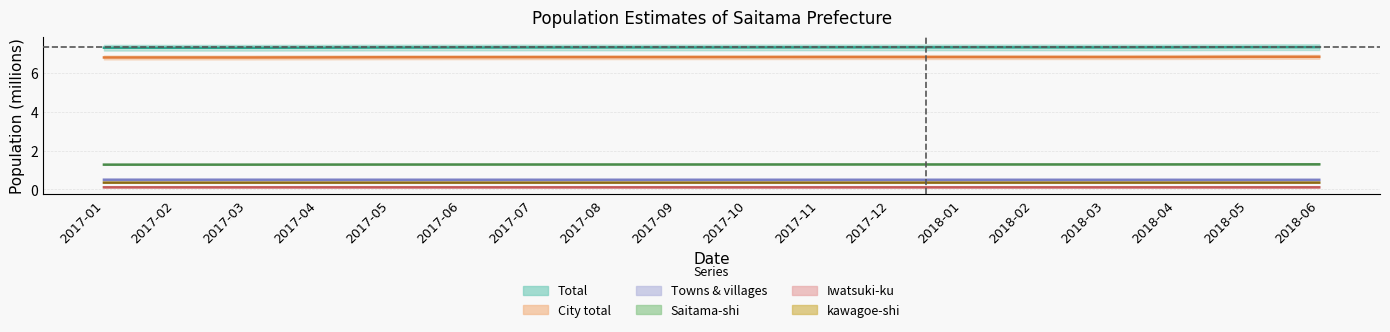

Reading right to left, transcribe all the data shown in this chart.

Total: 2018-06=7.3	2018-05=7.3	2018-04=7.3	2018-03=7.3	2018-02=7.3	2018-01=7.3	2017-12=7.3	2017-11=7.3	2017-10=7.3	2017-09=7.3	2017-08=7.3	2017-07=7.3	2017-06=7.3	2017-05=7.3	2017-04=7.3	2017-03=7.3	2017-02=7.3	2017-01=7.3
City total: 2018-06=6.8	2018-05=6.8	2018-04=6.8	2018-03=6.8	2018-02=6.8	2018-01=6.8	2017-12=6.8	2017-11=6.8	2017-10=6.8	2017-09=6.8	2017-08=6.8	2017-07=6.8	2017-06=6.8	2017-05=6.8	2017-04=6.8	2017-03=6.8	2017-02=6.8	2017-01=6.8
Towns and villages: 2018-06=0.5	2018-05=0.5	2018-04=0.5	2018-03=0.5	2018-02=0.5	2018-01=0.5	2017-12=0.5	2017-11=0.5	2017-10=0.5	2017-09=0.5	2017-08=0.5	2017-07=0.5	2017-06=0.5	2017-05=0.5	2017-04=0.5	2017-03=0.5	2017-02=0.5	2017-01=0.5
Saitama-shi: 2018-06=1.3	2018-05=1.3	2018-04=1.3	2018-03=1.3	2018-02=1.3	2018-01=1.3	2017-12=1.3	2017-11=1.3	2017-10=1.3	2017-09=1.3	2017-08=1.3	2017-07=1.3	2017-06=1.3	2017-05=1.3	2017-04=1.3	2017-03=1.3	2017-02=1.3	2017-01=1.3
Iwatsuki-ku: 2018-06=0.1	2018-05=0.1	2018-04=0.1	2018-03=0.1	2018-02=0.1	2018-01=0.1	2017-12=0.1	2017-11=0.1	2017-10=0.1	2017-09=0.1	2017-08=0.1	2017-07=0.1	2017-06=0.1	2017-05=0.1	2017-04=0.1	2017-03=0.1	2017-02=0.1	2017-01=0.1
kawagoe-shi: 2018-06=0.4	2018-05=0.4	2018-04=0.4	2018-03=0.4	2018-02=0.4	2018-01=0.4	2017-12=0.4	2017-11=0.4	2017-10=0.4	2017-09=0.4	2017-08=0.4	2017-07=0.4	2017-06=0.4	2017-05=0.4	2017-04=0.4	2017-03=0.4	2017-02=0.4	2017-01=0.4